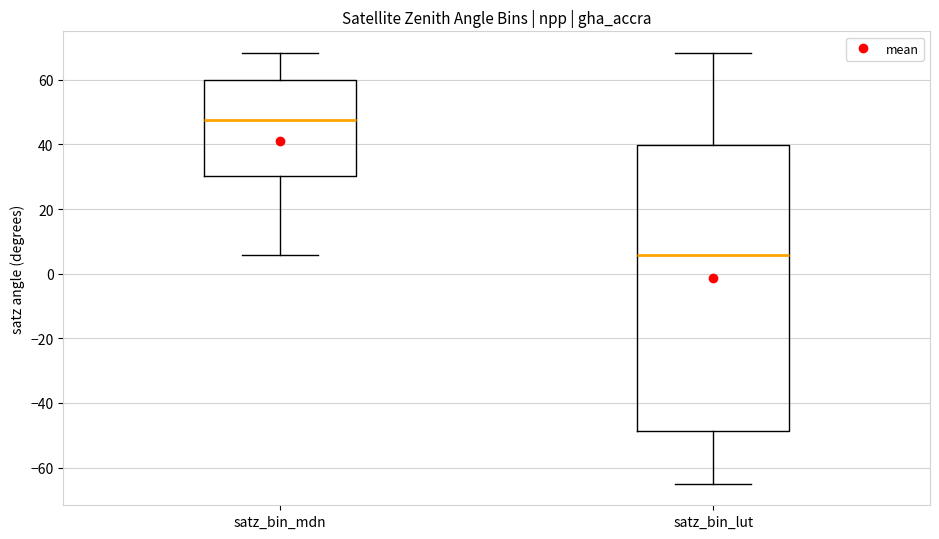

Which box's median line is the highest?

satz_bin_mdn